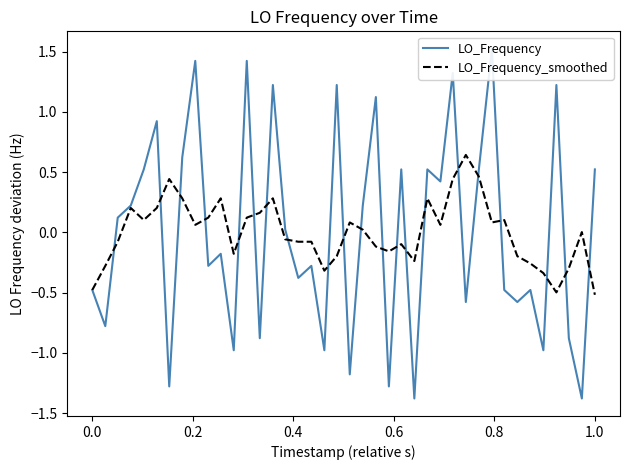

The value of LO_Frequency_smoothed at 0.0 is -0.7. True or false?

False